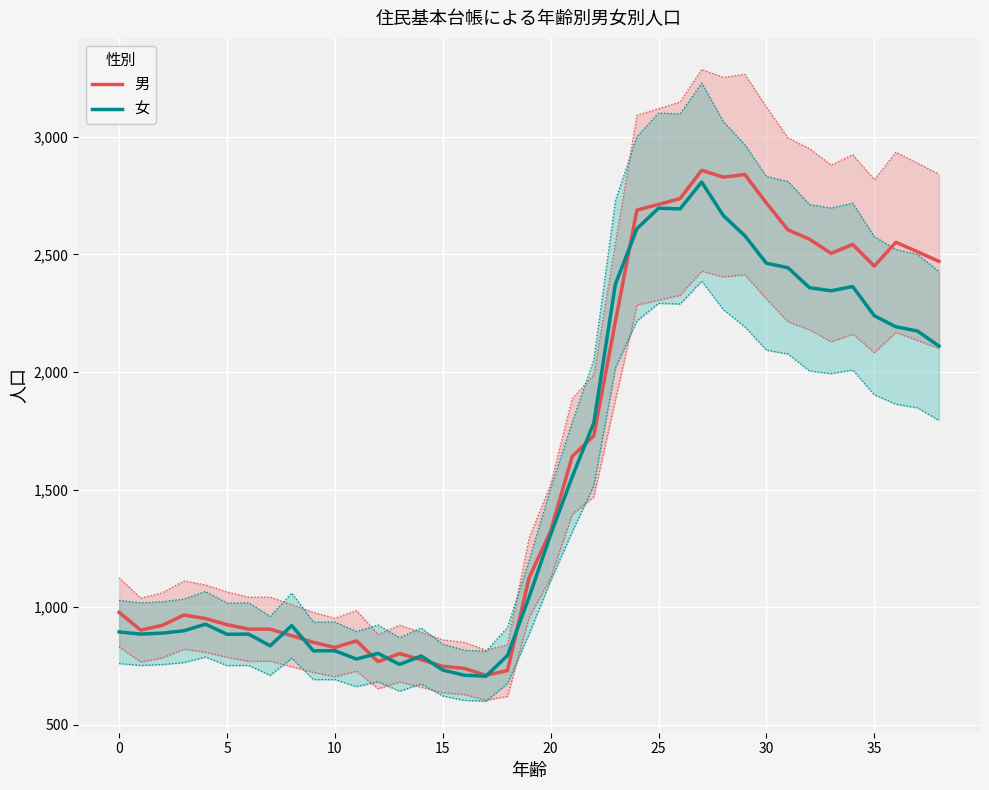

True or false: 女 and 男 intersect in this chart.

True